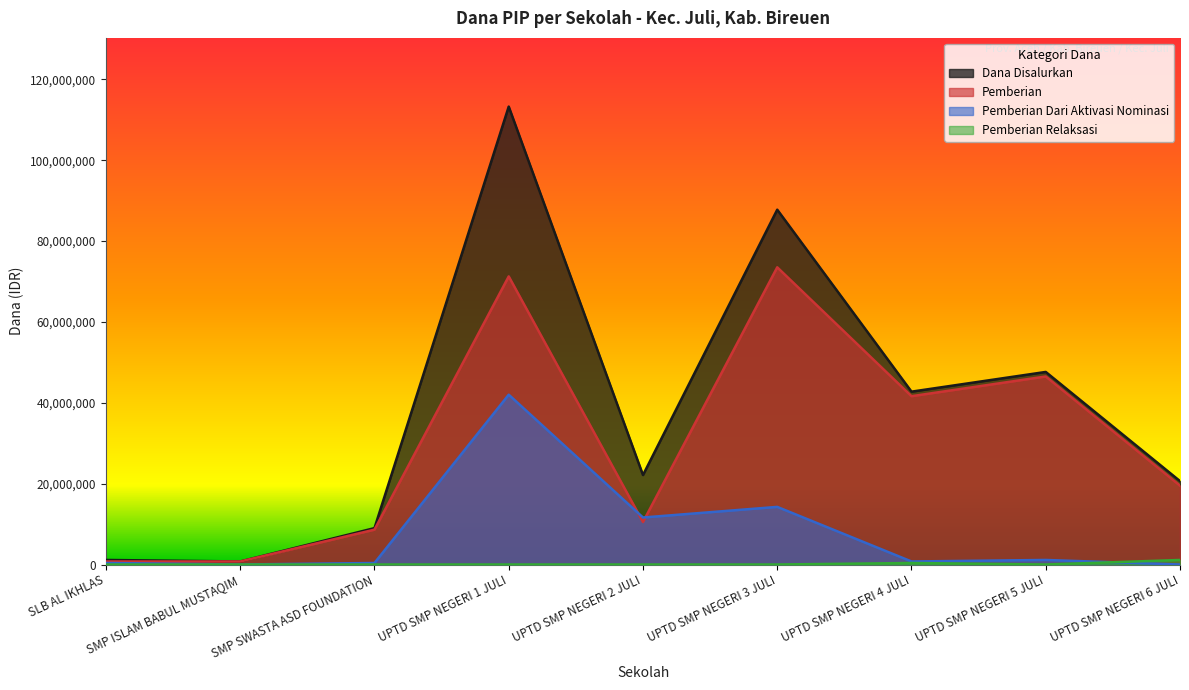

What is the difference between the highest and lowest values at UPTD SMP NEGERI 2 JULI?

22125000